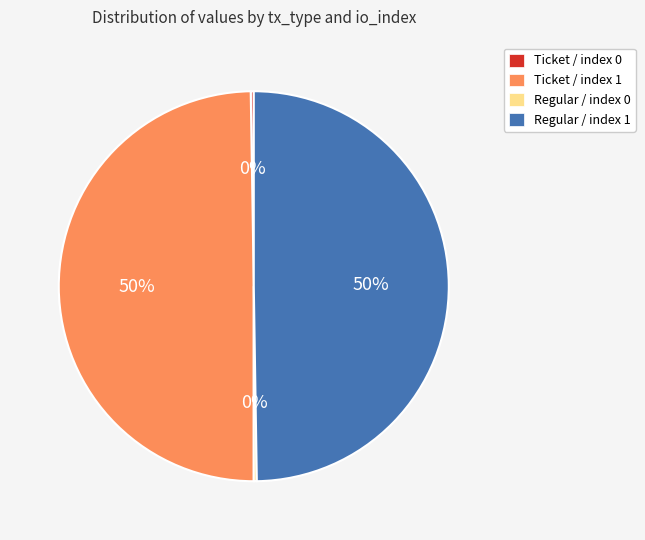

The Regular / index 1 slice represents 50% of the pie. True or false?

True